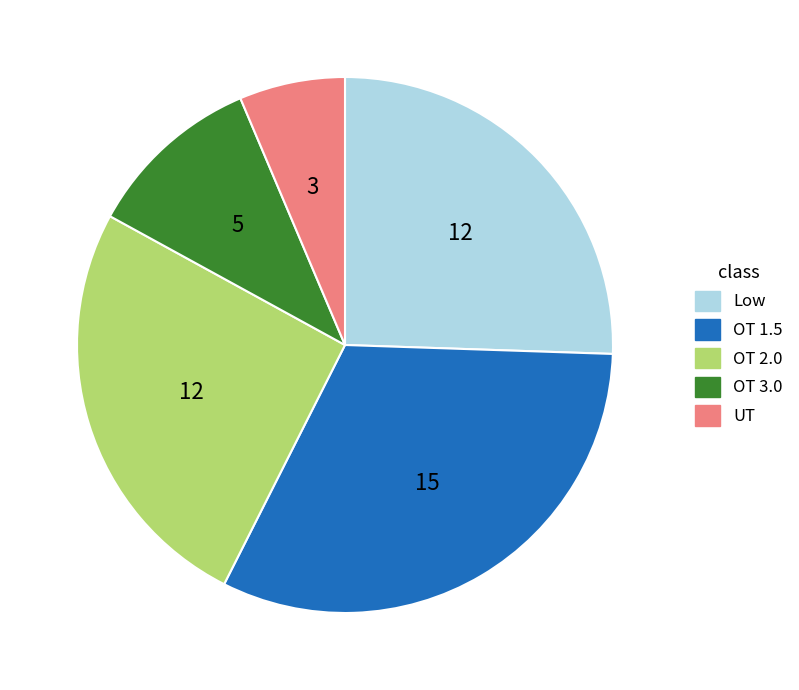

What is the largest slice in the pie chart?

OT 1.5